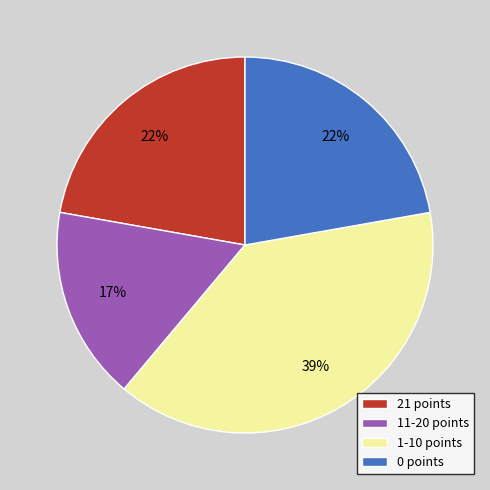

Does any single category account for the majority?

No